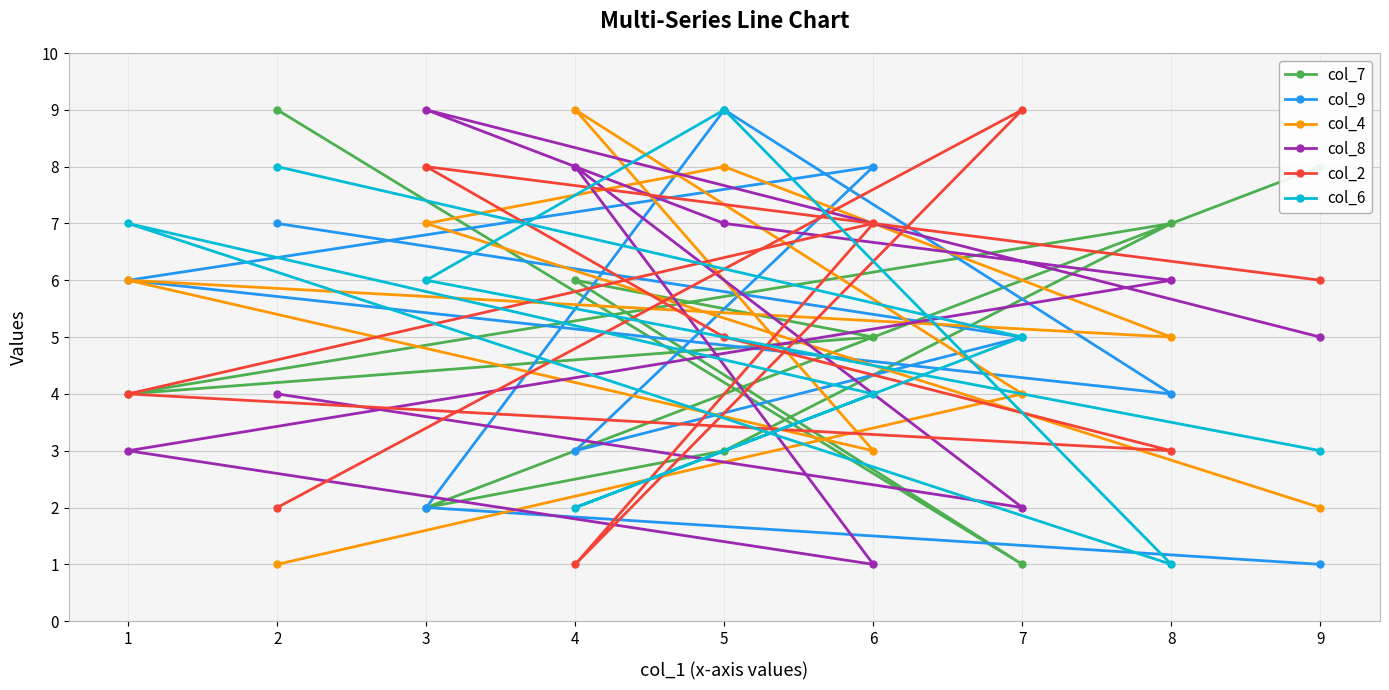

Where is the first local maximum for col_7?

4